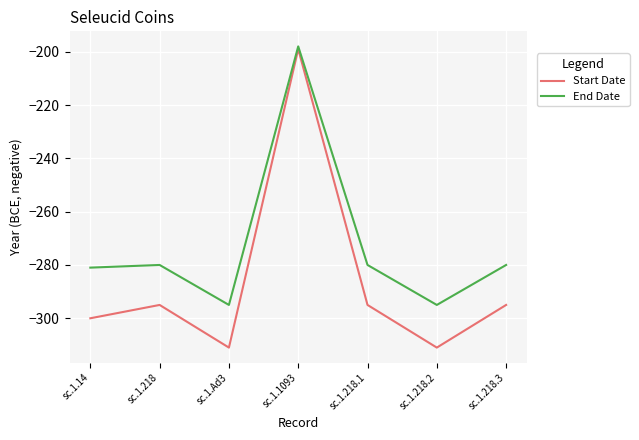

True or false: End Date and Start Date cross at least once.

False